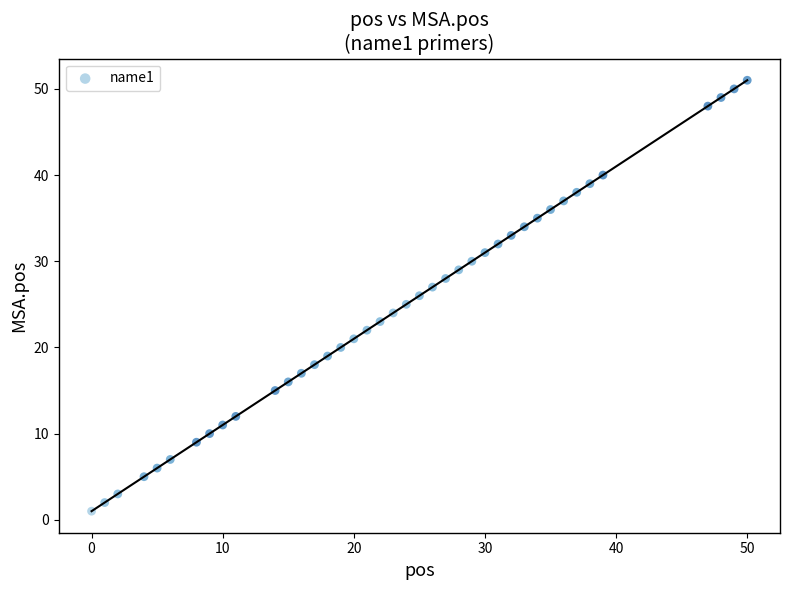

What is the range of Y values (max minus min)?

50